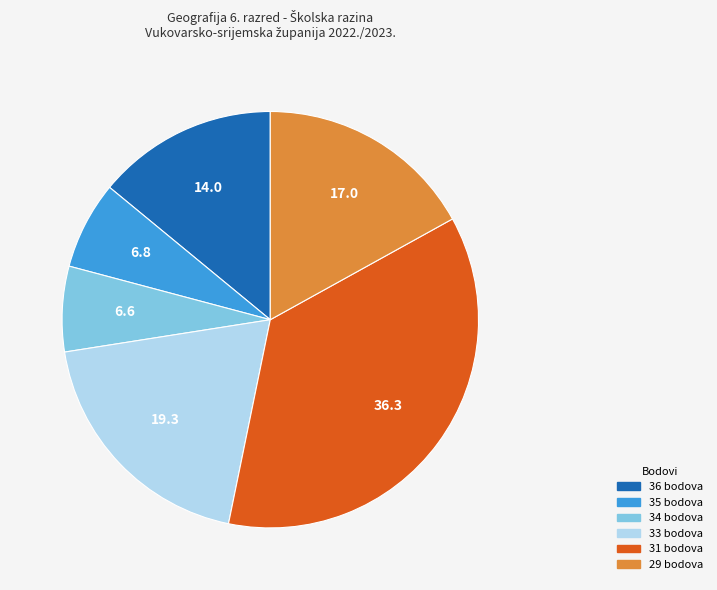

Does any single category account for the majority?

No